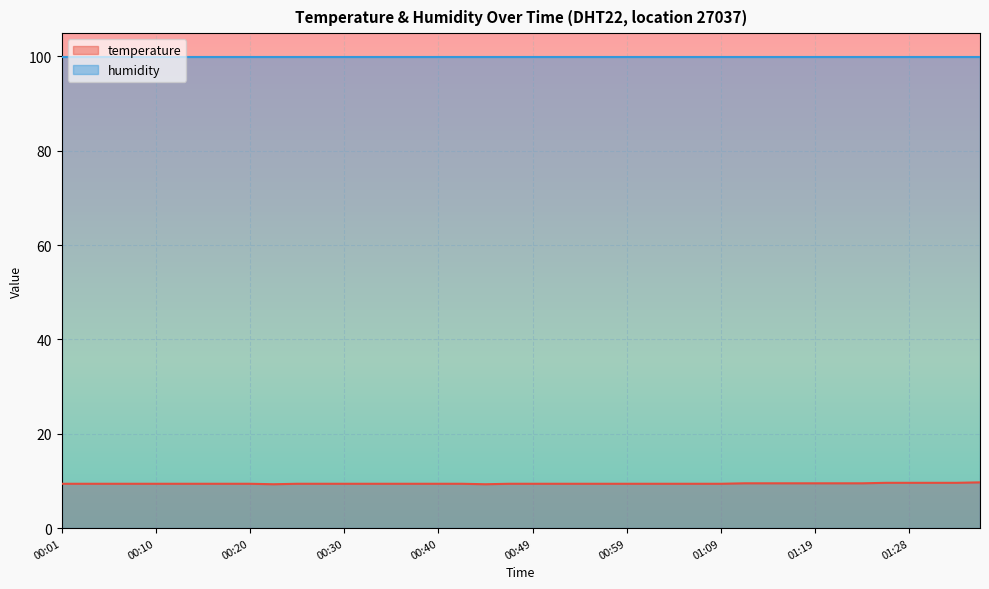

List the labels in order of value, largest first.

01:36, 01:26, 01:28, 01:31, 01:33, 01:11, 01:14, 01:16, 01:19, 01:21, 01:23, 00:01, 00:03, 00:05, 00:08, 00:10, 00:13, 00:15, 00:18, 00:20, 00:25, 00:27, 00:30, 00:32, 00:35, 00:37, 00:40, 00:42, 00:47, 00:49, 00:52, 00:54, 00:57, 00:59, 01:01, 01:04, 01:06, 01:09, 00:23, 00:45